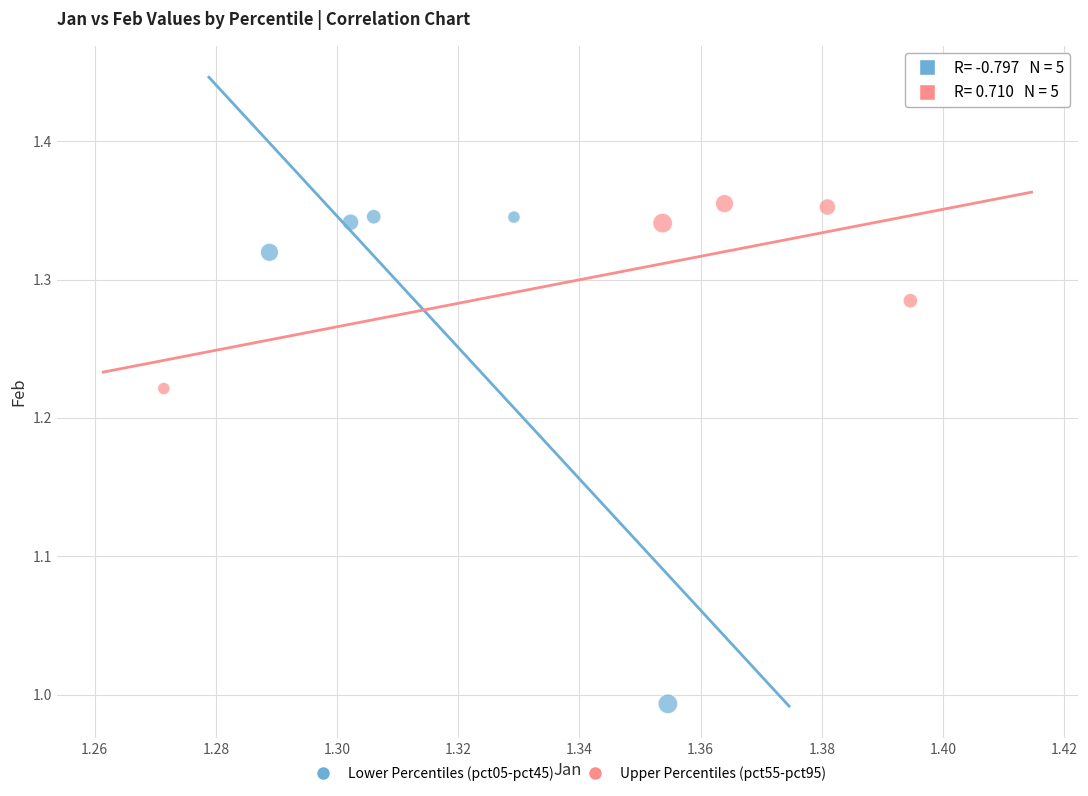

Which series has the largest Y range (max minus min)?

Lower Percentiles (pct05-pct45)